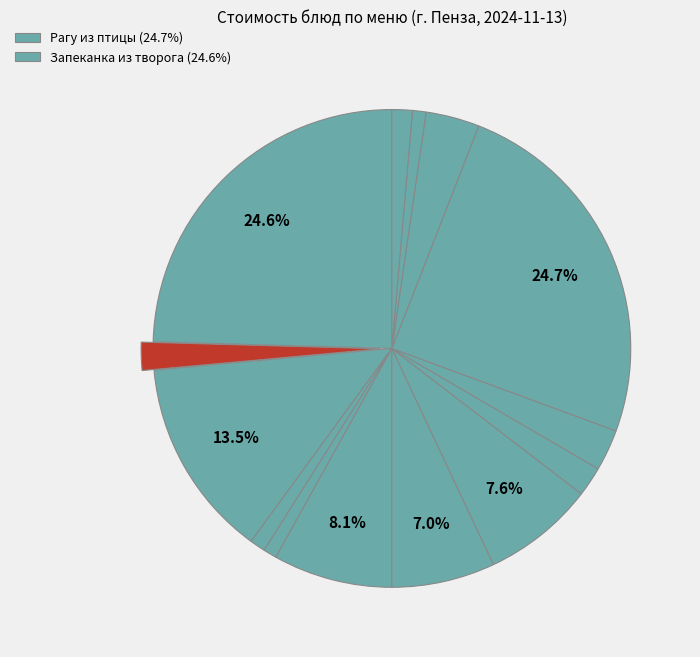

How many segments does this pie chart have?

14